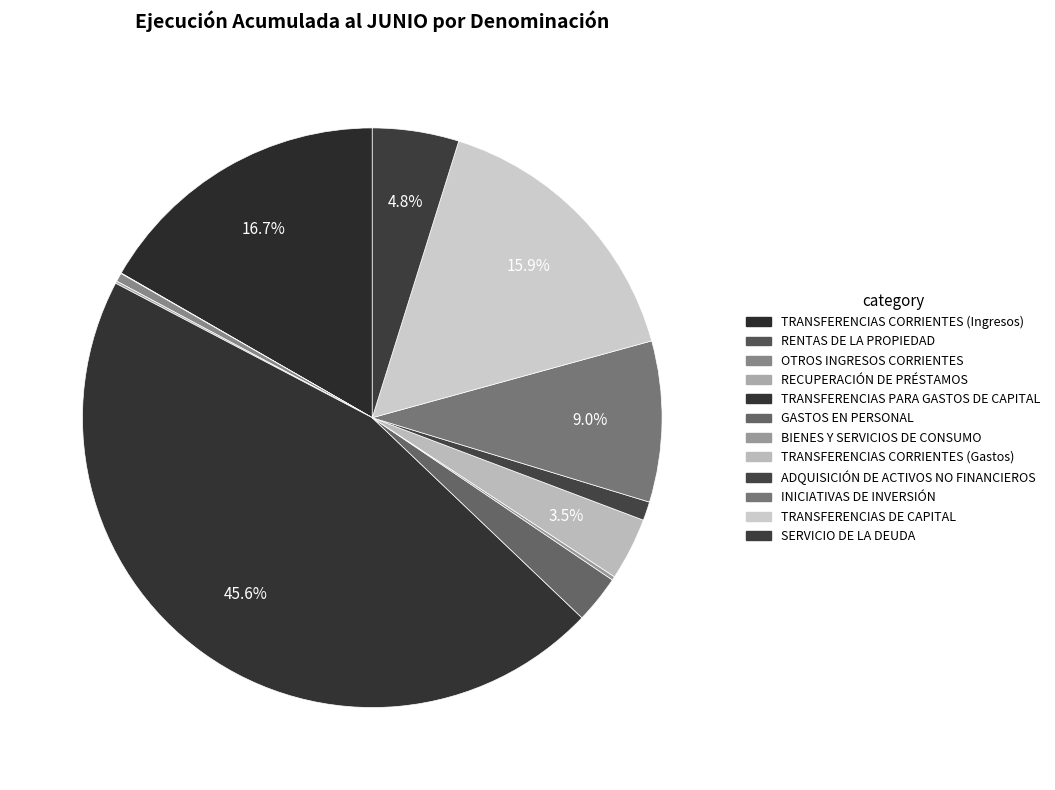

What percentage do TRANSFERENCIAS DE CAPITAL and RENTAS DE LA PROPIEDAD together represent?

15.9%